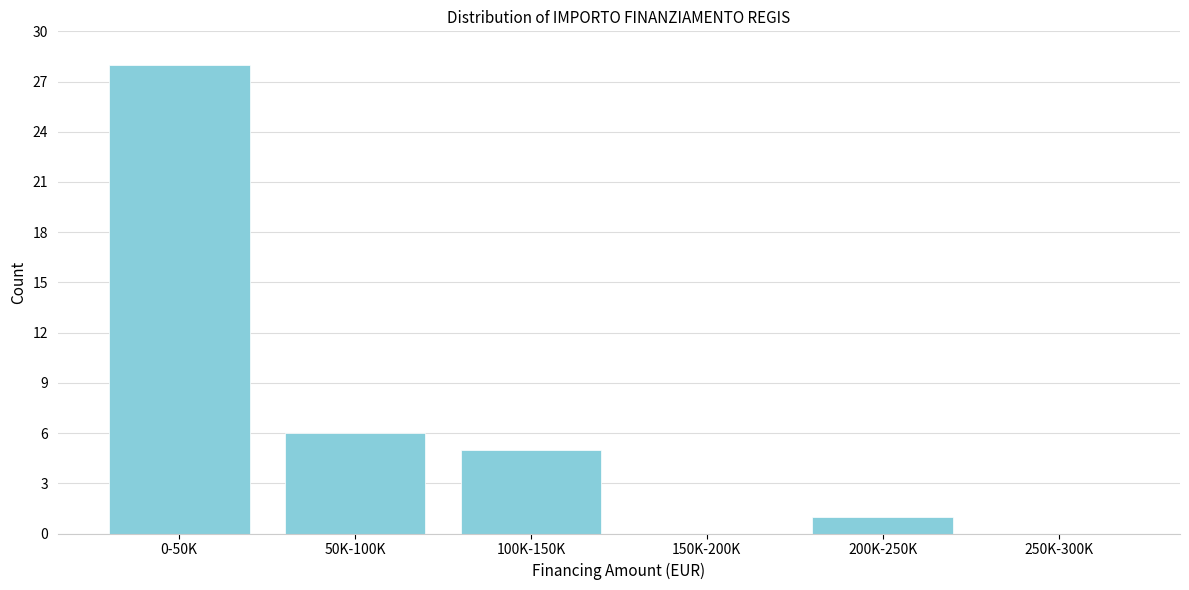

Reading right to left, extract all data points from this chart.

250K-300K=0	200K-250K=1	150K-200K=0	100K-150K=5	50K-100K=6	0-50K=28